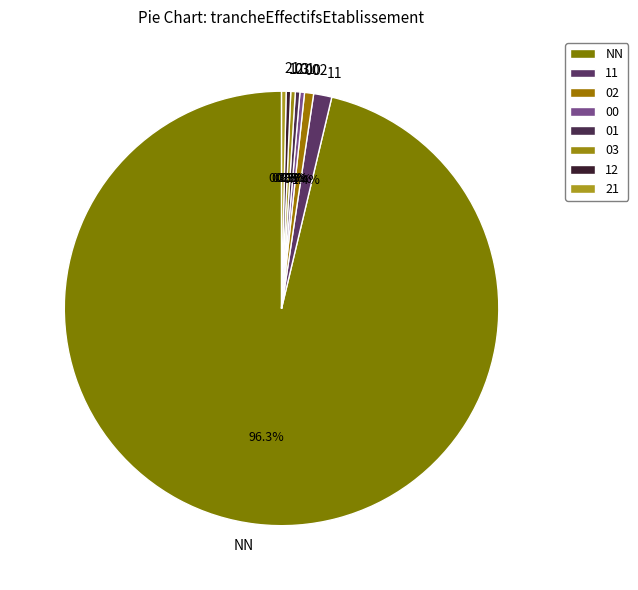

Does 21 represent more than half of the total?

No